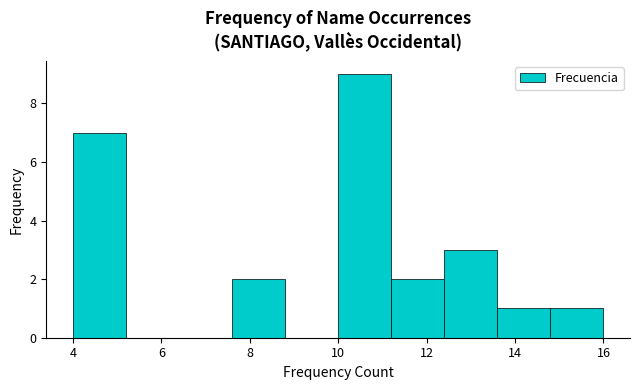

Reading left to right, transcribe this chart: for each bar, give the range it covers on the x-axis and its height. The values are not printed on the chart, so give them approximately, as read against the axis.

4.0 to 5.2: 7
5.2 to 6.4: 0
6.4 to 7.6: 0
7.6 to 8.8: 2
8.8 to 10.0: 0
10.0 to 11.2: 9
11.2 to 12.4: 2
12.4 to 13.6: 3
13.6 to 14.8: 1
14.8 to 16.0: 1